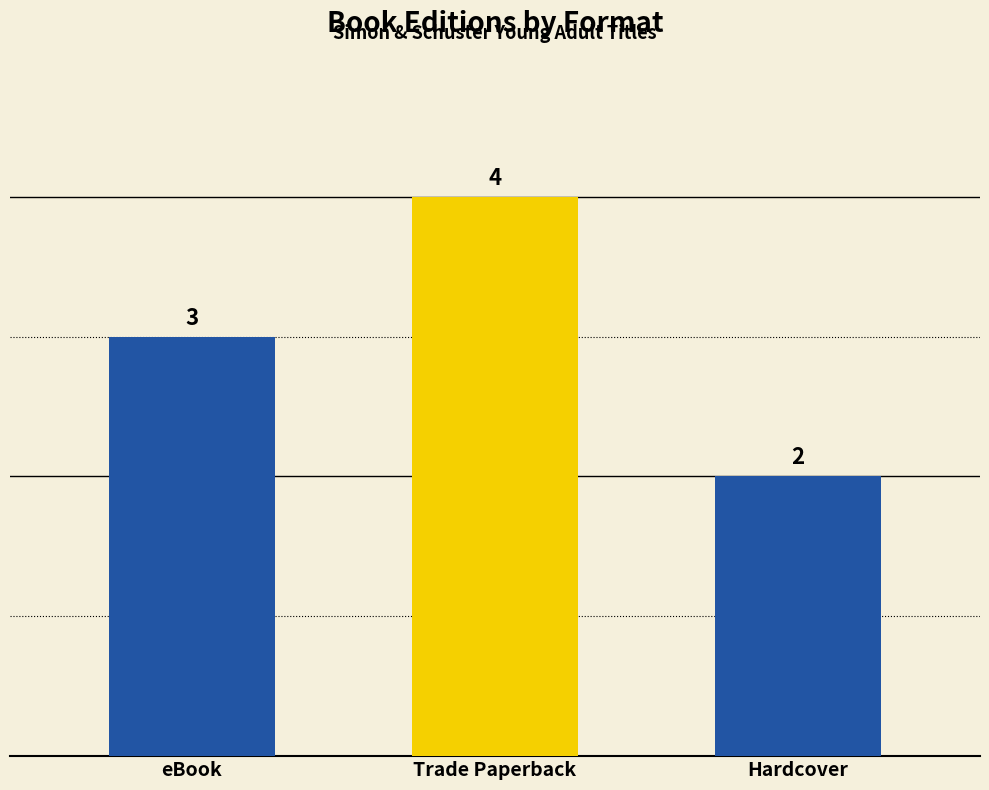

Reading left to right, what are all the values shown in this chart?

3	4	2